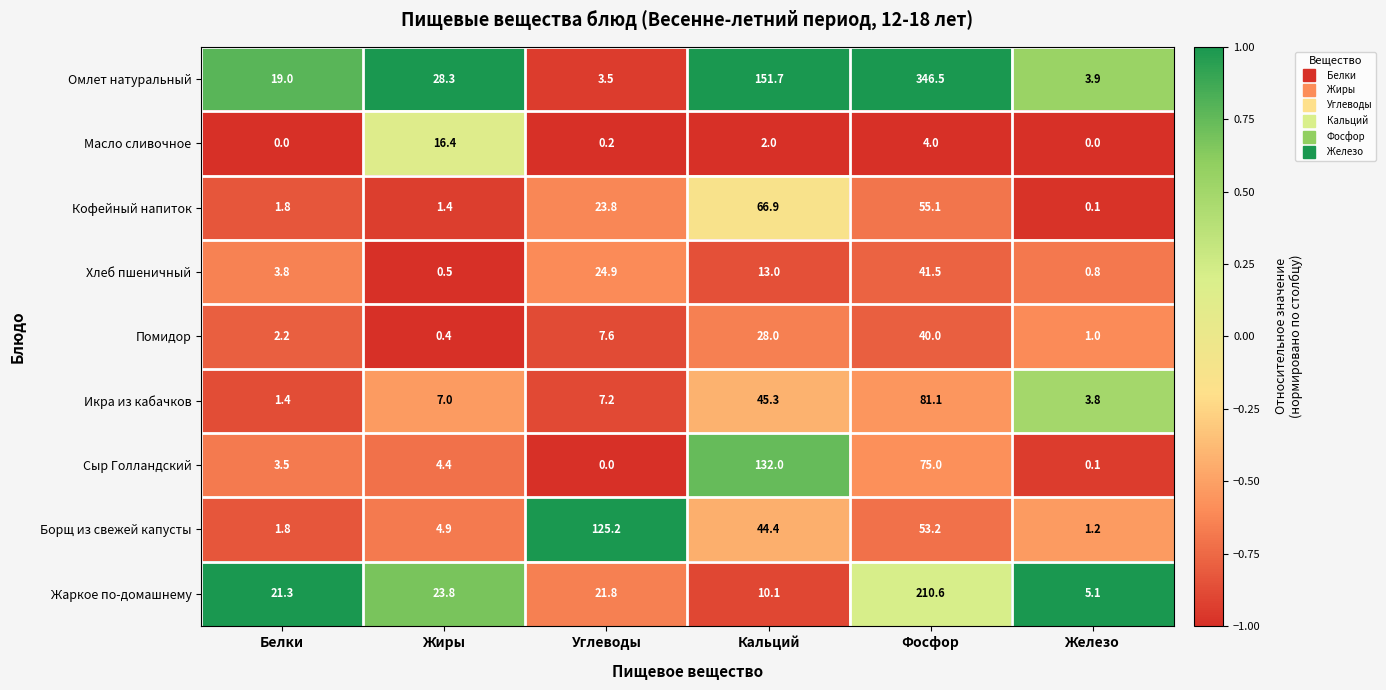

What is the average value of the Жаркое по-домашнему series?

48.8